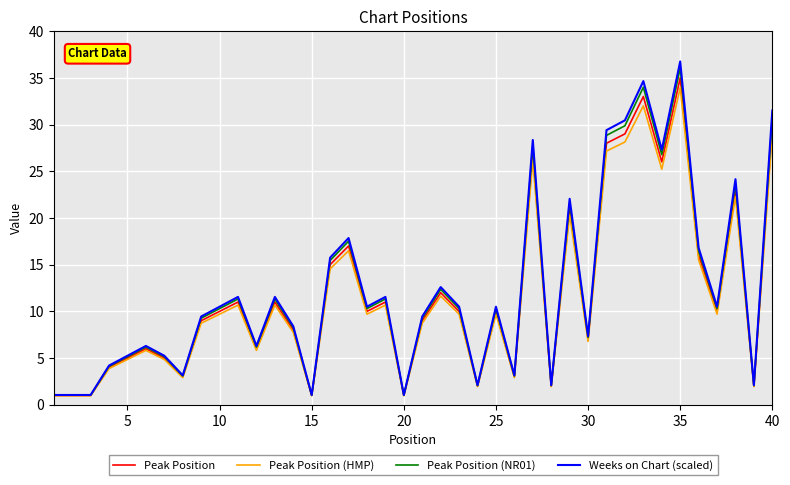

What is the lowest value of the Peak Position (HMP) series?

1.0